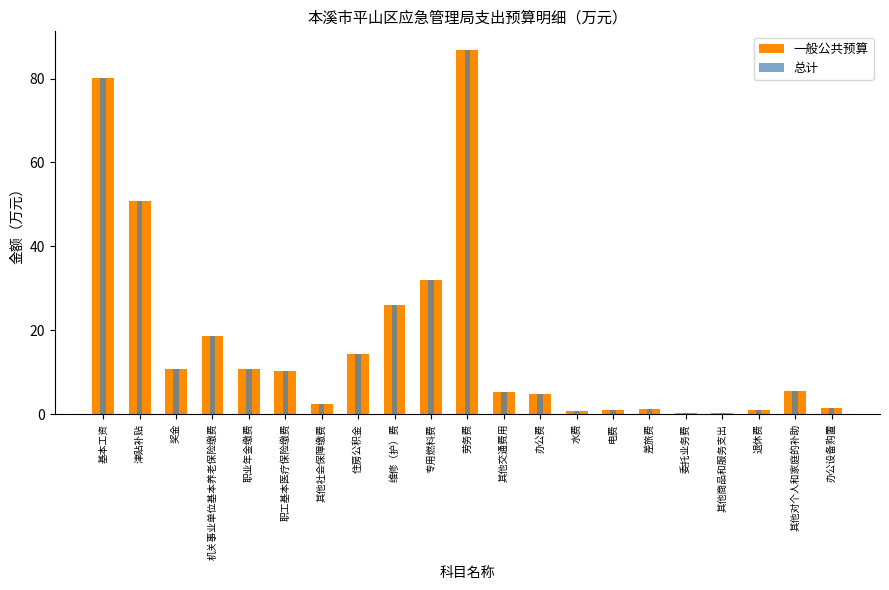

What is the label of the 1st bar from the left?

基本工资